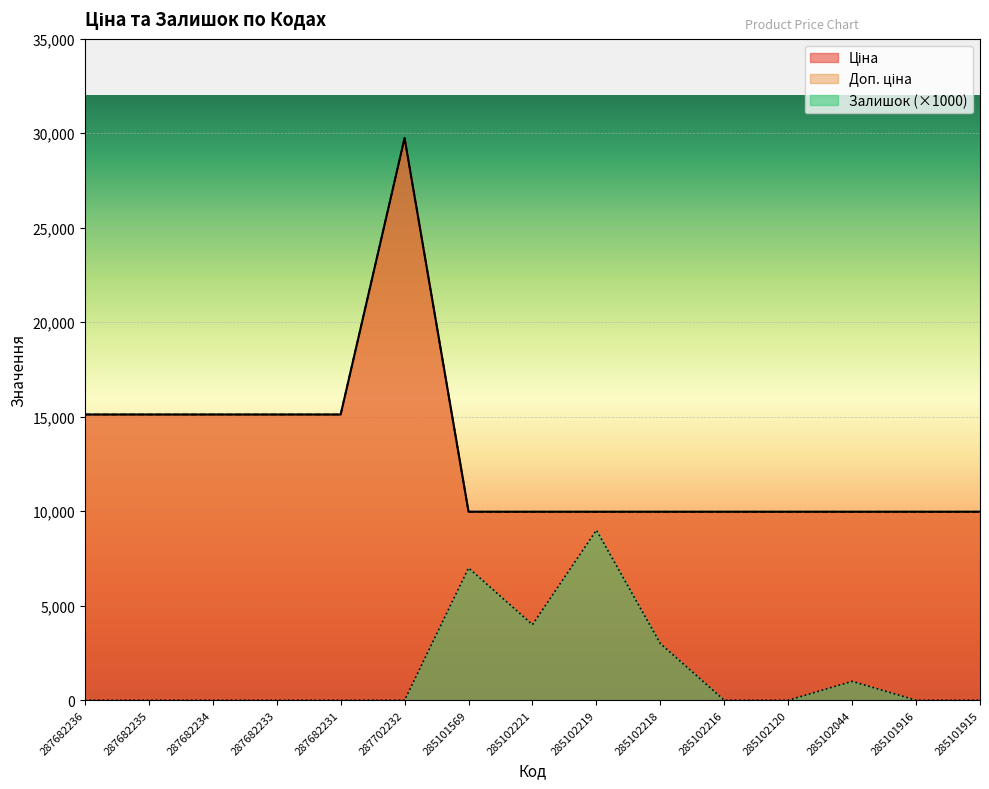

How many interior local peaks does the Залишок series have?

3